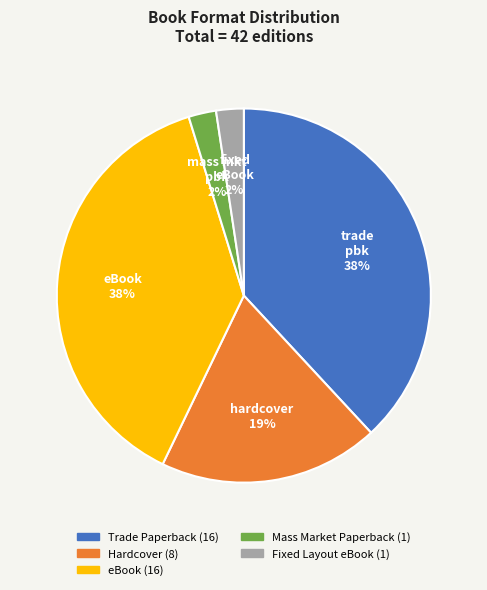

Is there any slice that represents more than half of the pie?

No